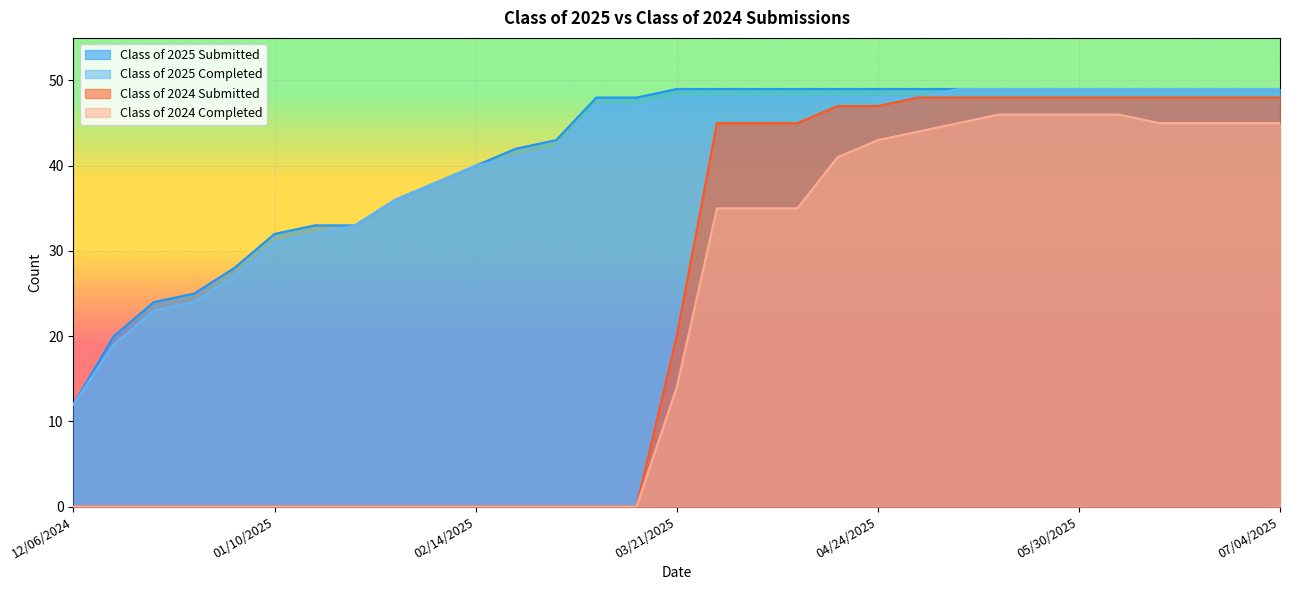

True or false: Class of 2025 Completed has more than 2 interior local peaks.

False